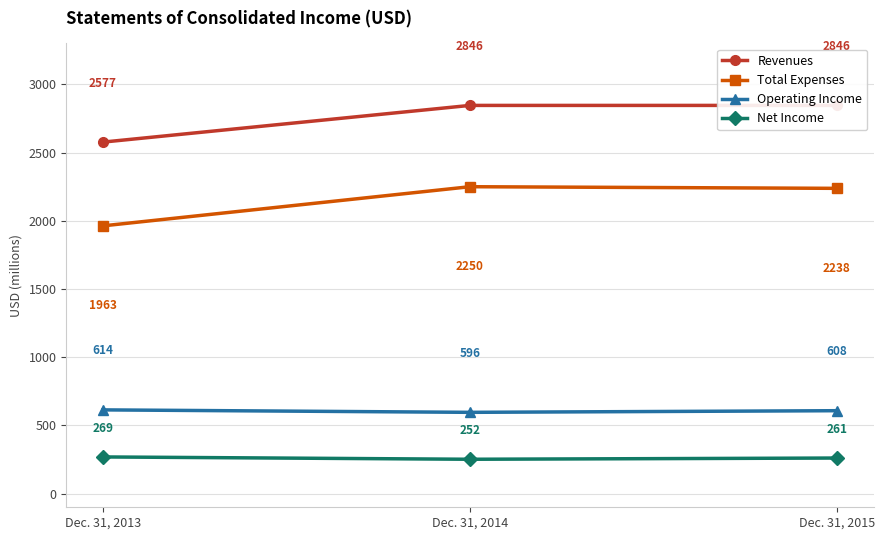

Is it true that Revenues equals 2577 at Dec. 31, 2013?

True